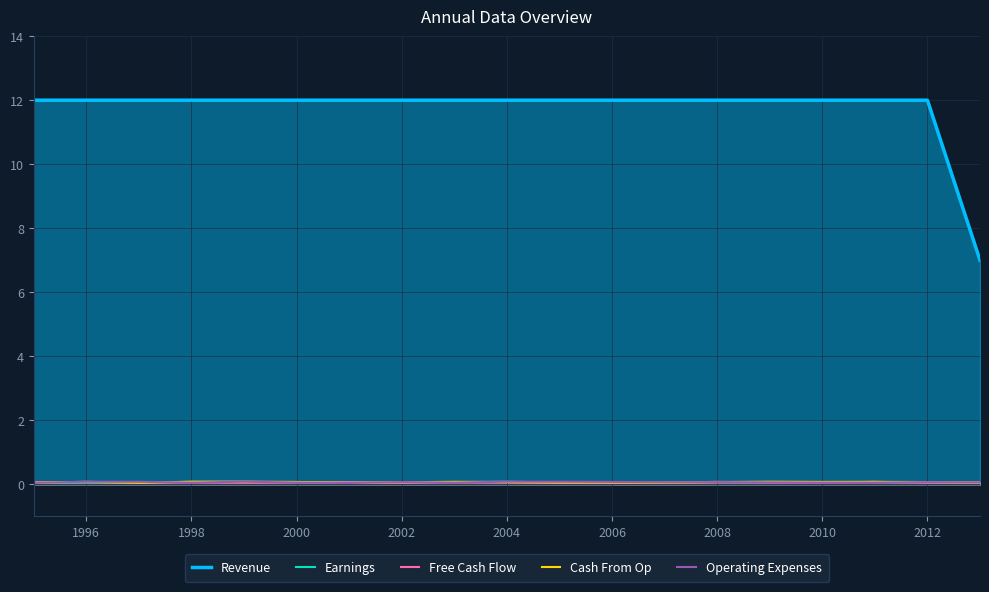

Reading left to right, transcribe all the data shown in this chart.

Revenue: 12.0	12.0	12.0	12.0	12.0	12.0	12.0	12.0	12.0	12.0	12.0	12.0	12.0	12.0	12.0	12.0	12.0	12.0	7.0
Earnings: 0.0	0.1	0.1	0.1	0.1	0.1	0.1	0.0	0.1	0.1	0.1	0.1	0.1	0.1	0.0	0.1	0.1	0.0	0.1
Free Cash Flow: 0.1	0.1	0.1	0.1	0.0	0.1	0.1	0.0	0.1	0.1	0.0	0.0	0.0	0.1	0.0	0.0	0.1	0.0	0.1
Cash From Op: 0.0	0.1	0.0	0.1	0.1	0.1	0.0	0.1	0.1	0.1	0.1	0.1	0.0	0.1	0.1	0.1	0.1	0.1	0.0
Operating Expenses: 0.0	0.1	0.1	0.0	0.1	0.1	0.0	0.1	0.1	0.1	0.1	0.1	0.1	0.1	0.1	0.1	0.1	0.1	0.1